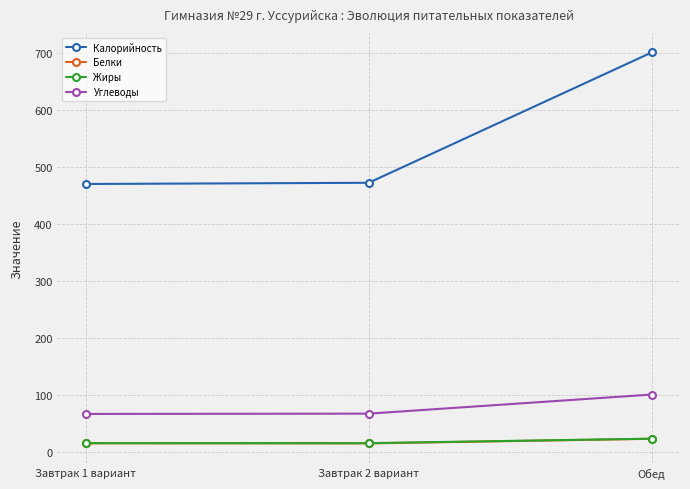

What is the average value of the Углеводы series?

78.5